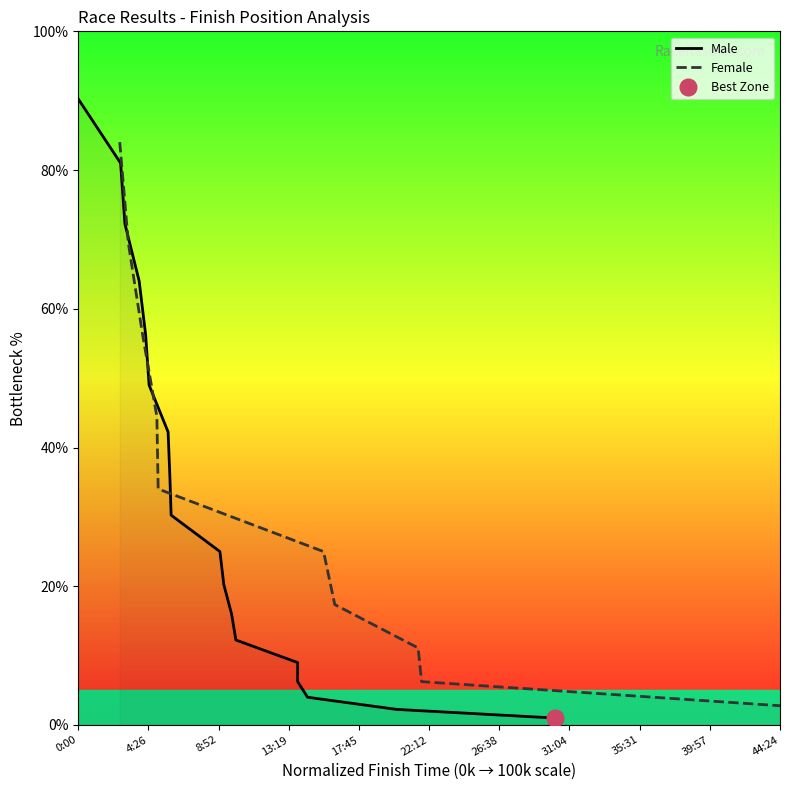

What is the lowest value of the Female series?

2.8